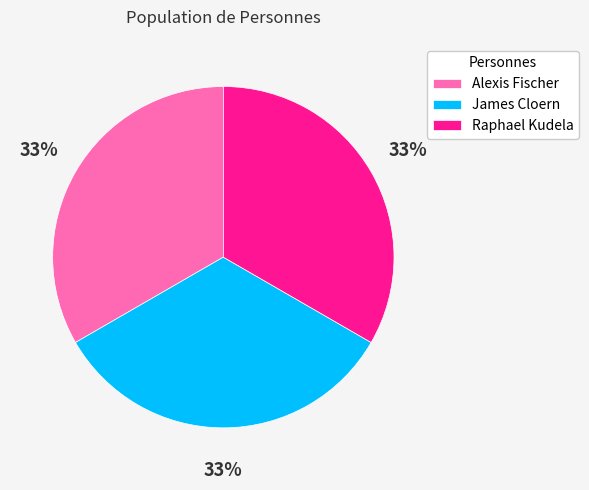

How many segments does this pie chart have?

3